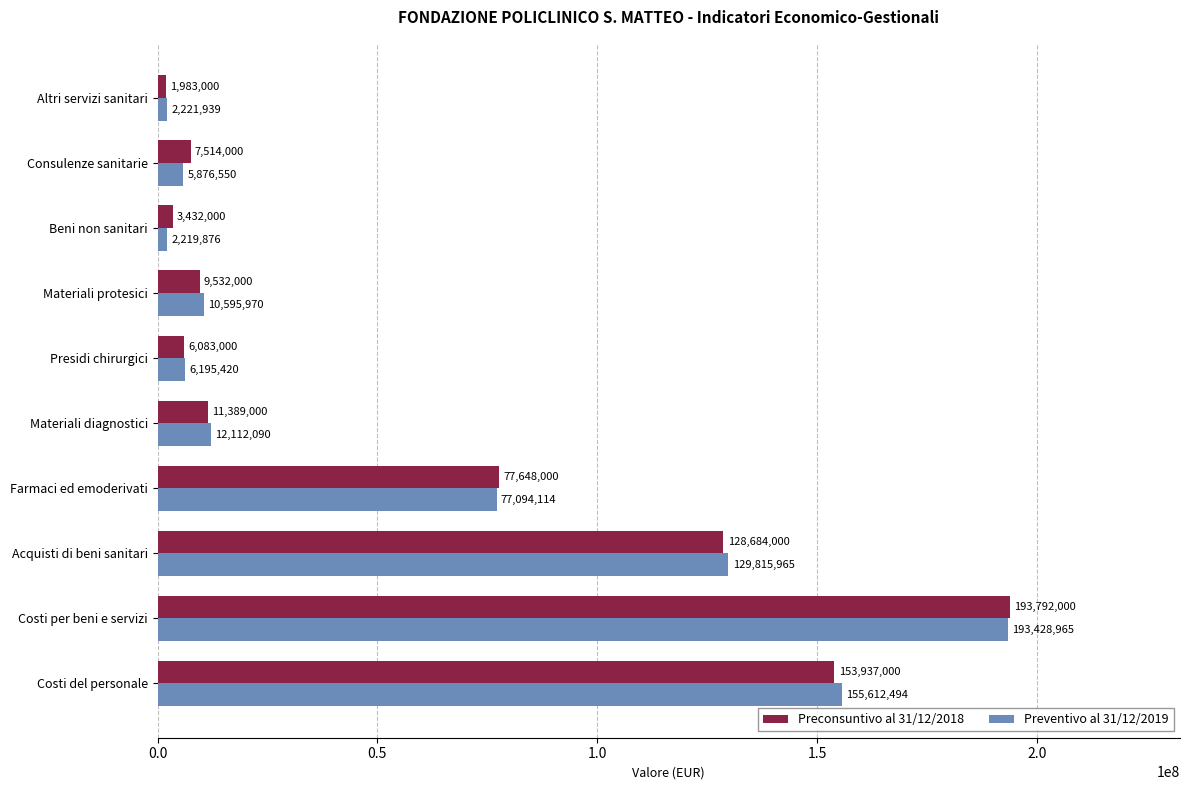

Is it true that Preventivo al 31/12/2019 equals 263697311 at Costi del personale?

False